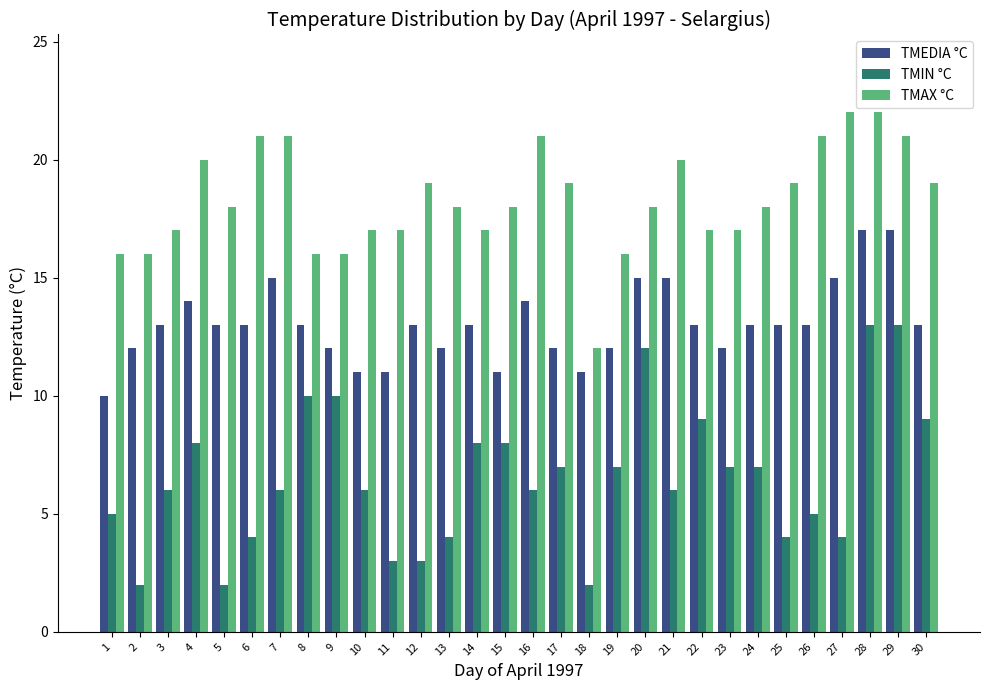

What is the greatest value displayed?

22